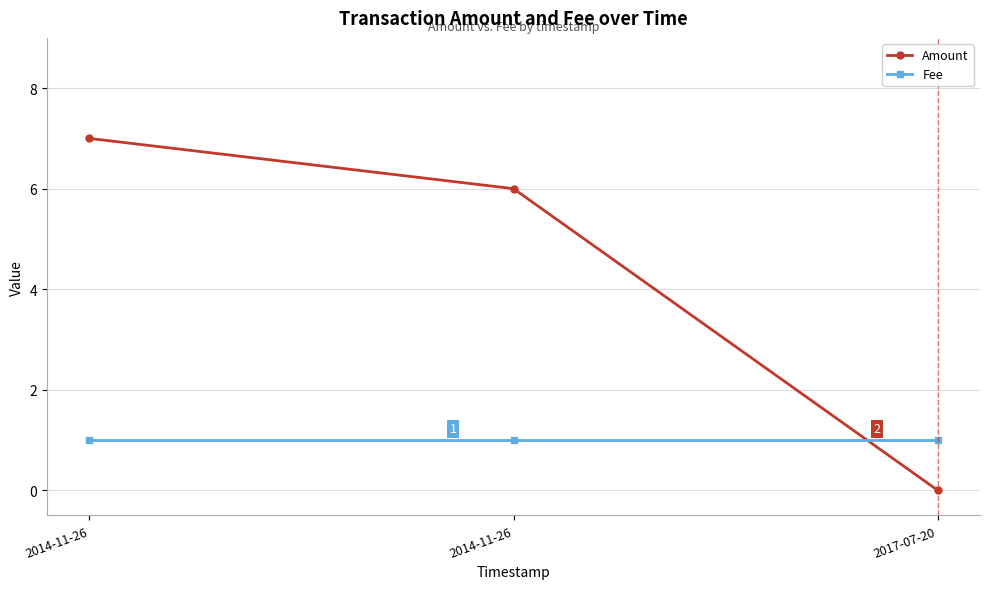

What are all the series names shown in the legend?

Amount, Fee